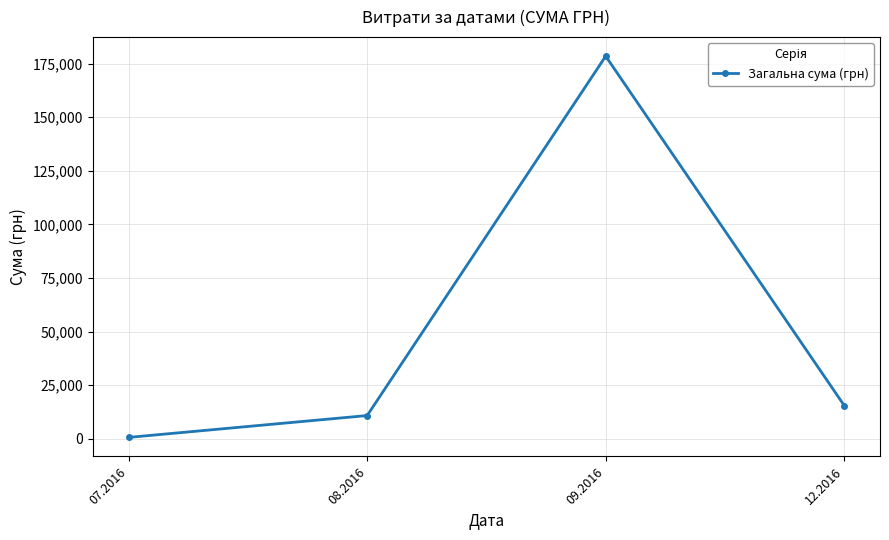

List the labels in order of value, largest first.

09.2016, 12.2016, 08.2016, 07.2016